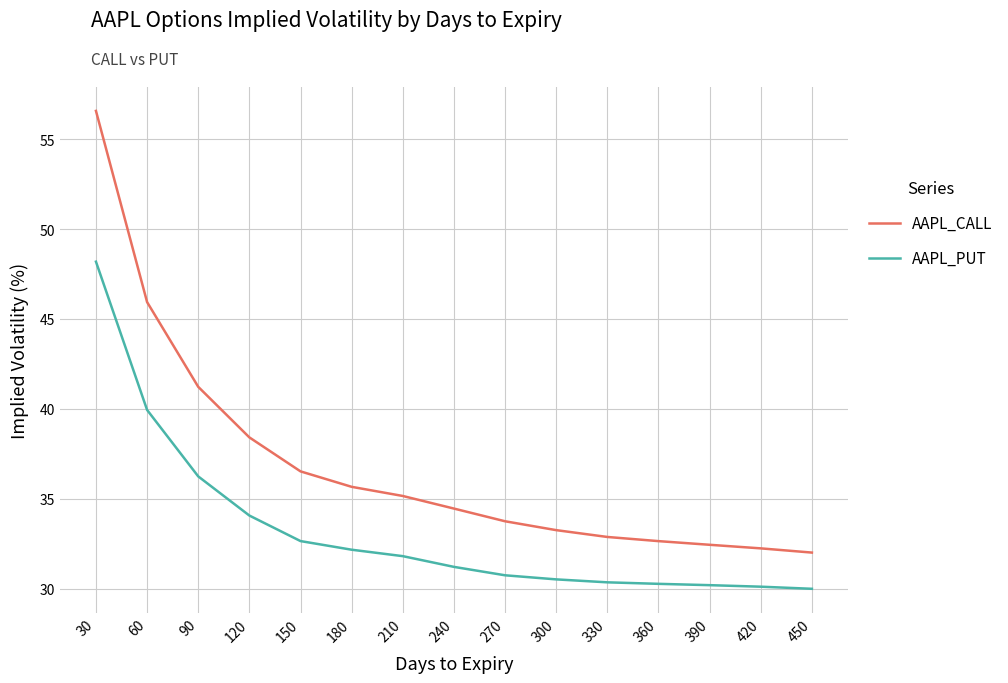

Is the value of AAPL_CALL at 210 greater than the value of AAPL_PUT at 210?

Yes